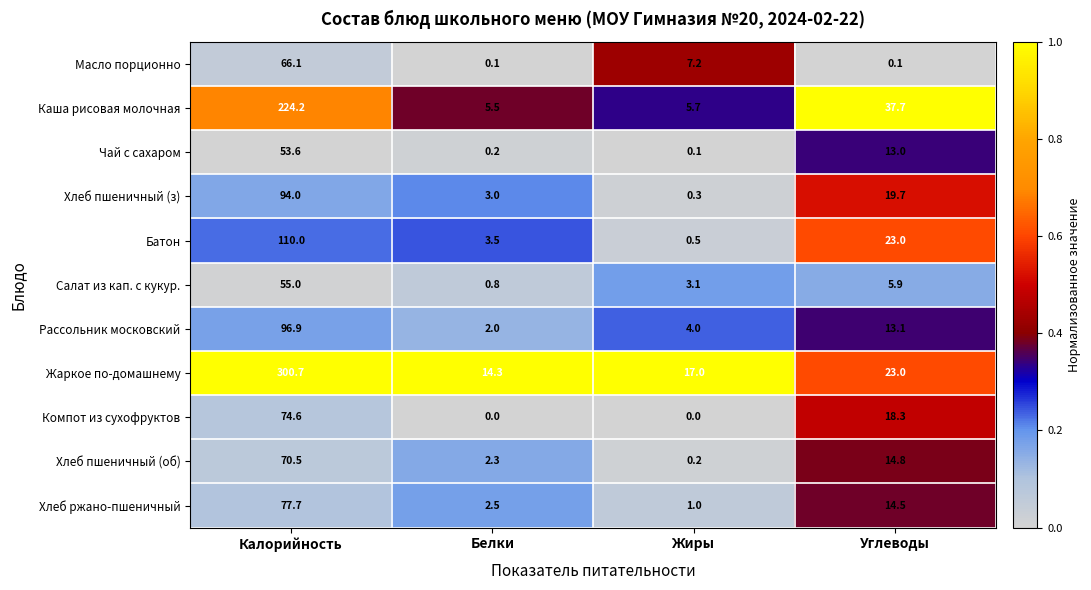

Which series has the largest total across all categories?

Жаркое по-домашнему